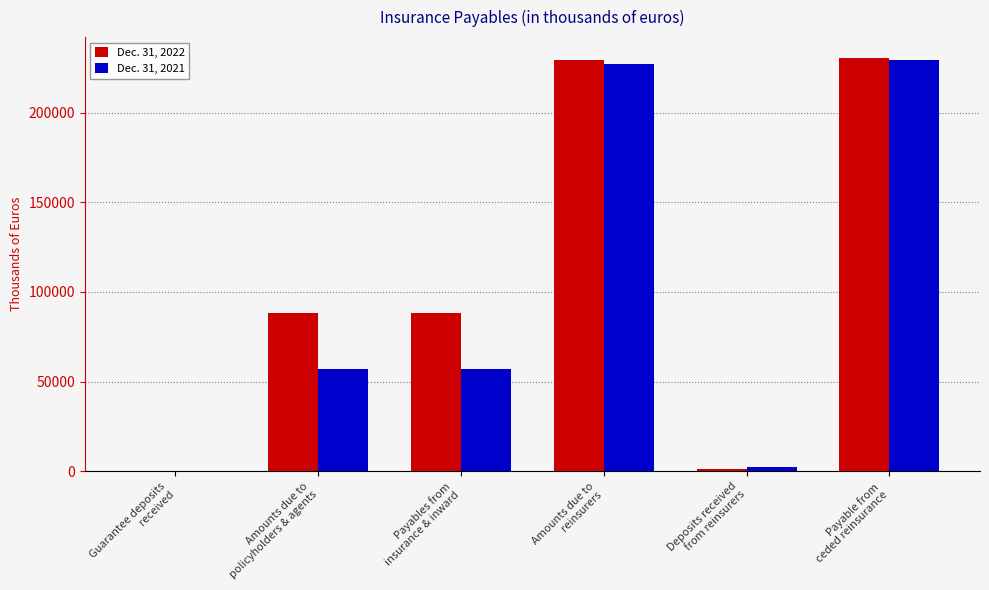

What is the maximum value shown in the chart?

230545